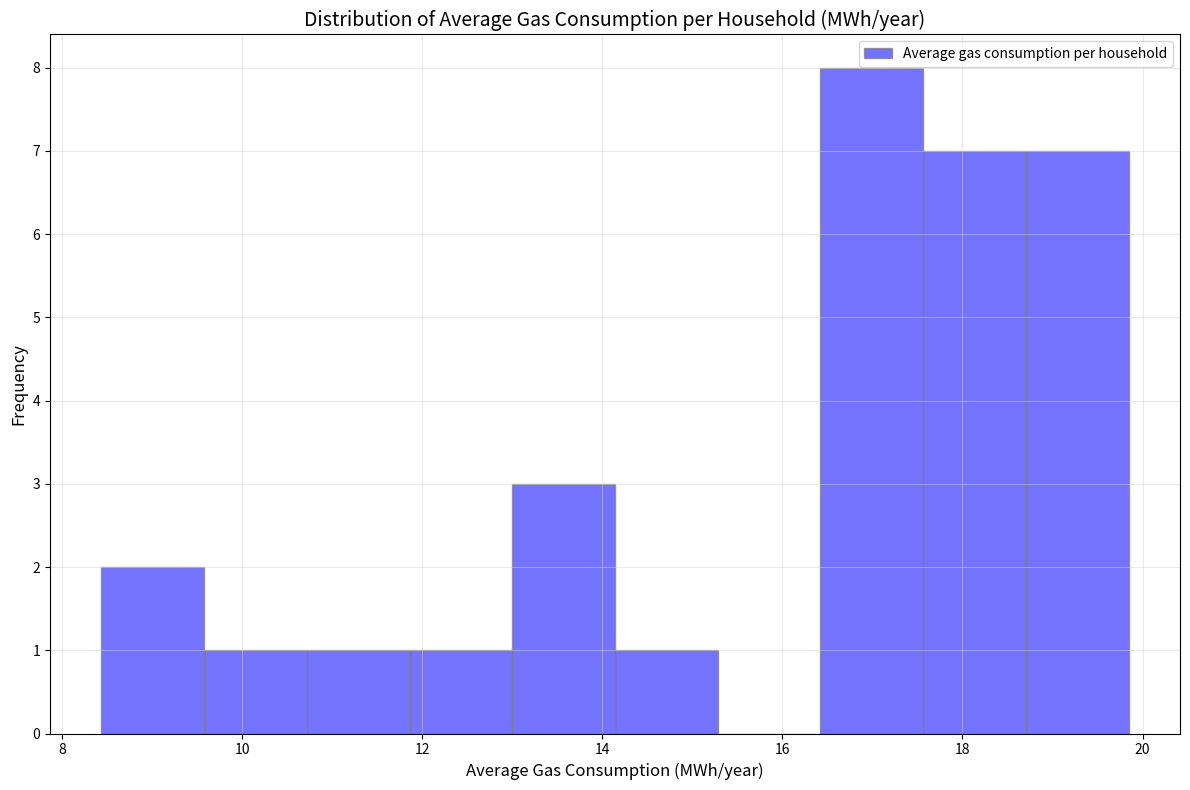

Reading left to right, list every bar in this chart as the range it spans on the x-axis followed by its height. Neither the bar edges nor the heights are printed on the chart, so give them approximately, as read against the axes.

8.4 to 9.6: 2
9.6 to 10.8: 1
10.8 to 11.8: 1
11.8 to 13.0: 1
13.0 to 14.2: 3
14.2 to 15.2: 1
15.2 to 16.4: 0
16.4 to 17.6: 8
17.6 to 18.8: 7
18.8 to 19.8: 7